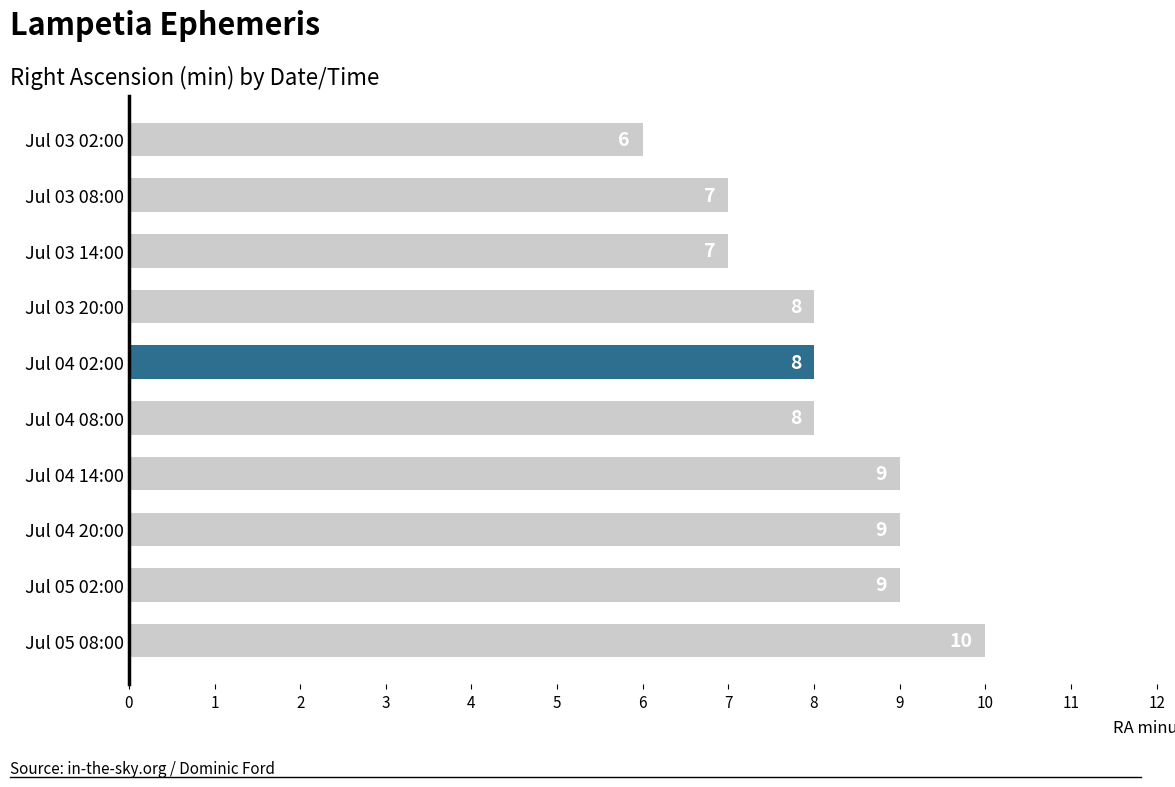

Reading bottom to top, extract all data points from this chart.

Jul 05 08:00=10	Jul 05 02:00=9	Jul 04 20:00=9	Jul 04 14:00=9	Jul 04 08:00=8	Jul 04 02:00=8	Jul 03 20:00=8	Jul 03 14:00=7	Jul 03 08:00=7	Jul 03 02:00=6